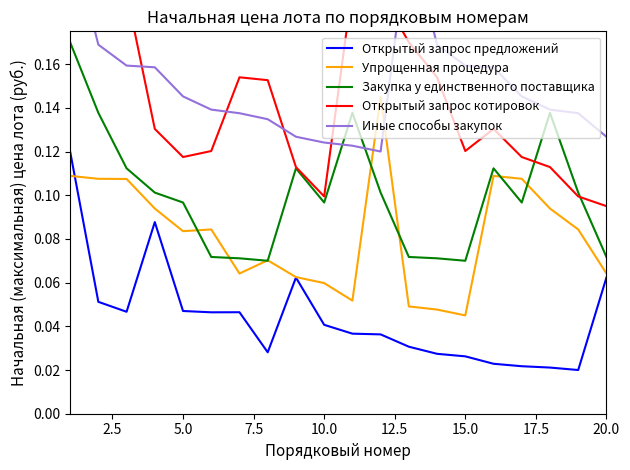

True or false: Открытый запрос предложений and Закупка у единственного поставщика intersect in this chart.

False